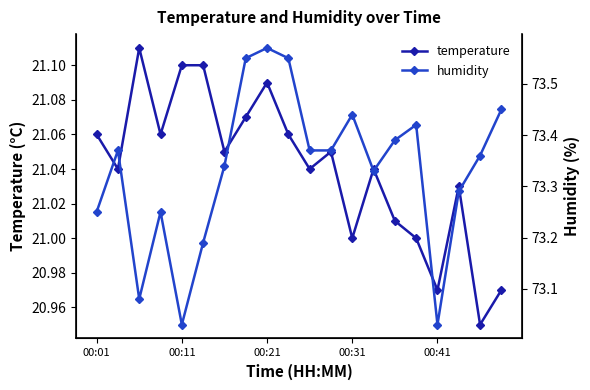

Where is temperature nearest to the value 21?

00:31